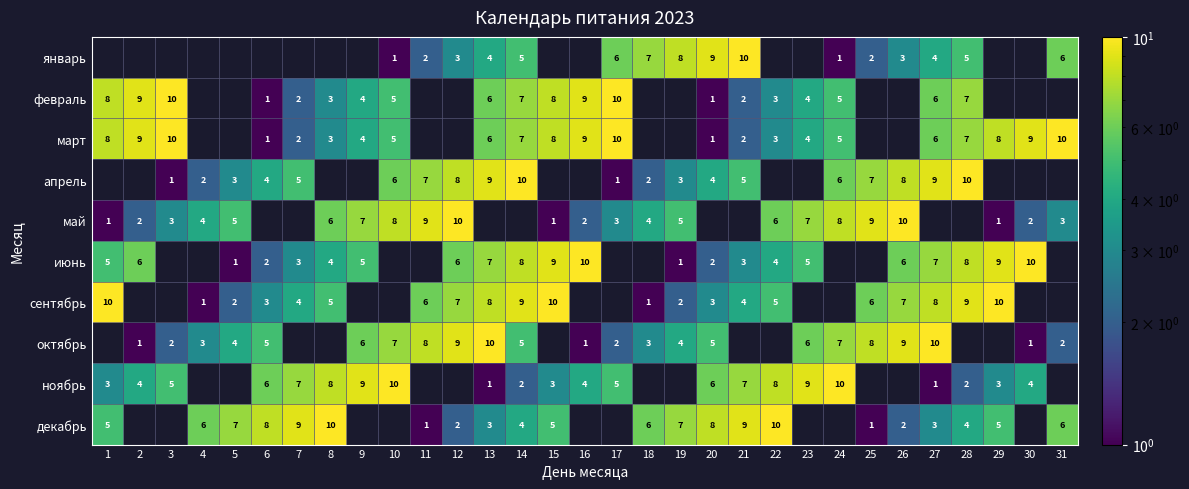

Is the value of ноябрь at 24 greater than the value of июнь at 20?

Yes